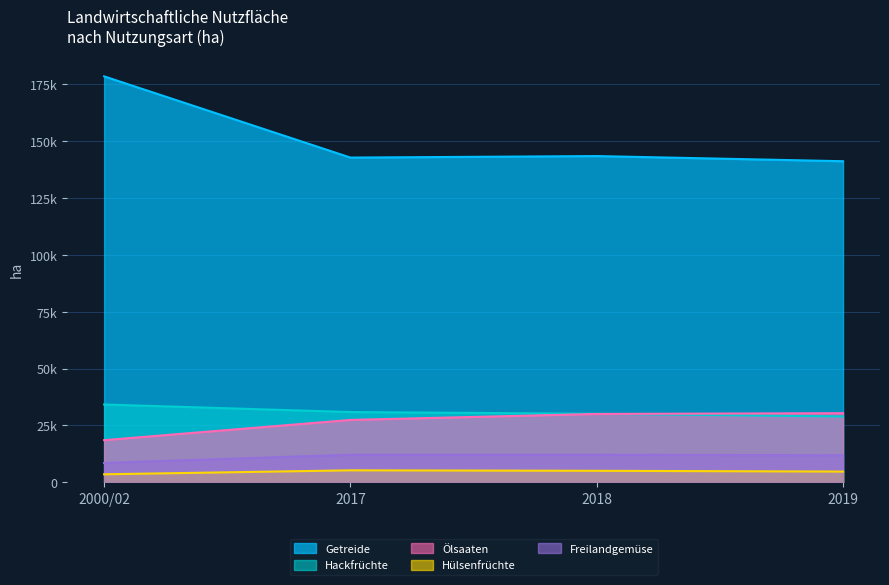

What are all the series names shown in the legend?

Getreide, Hackfrüchte, Ölsaaten, Hülsenfrüchte, Freilandgemüse